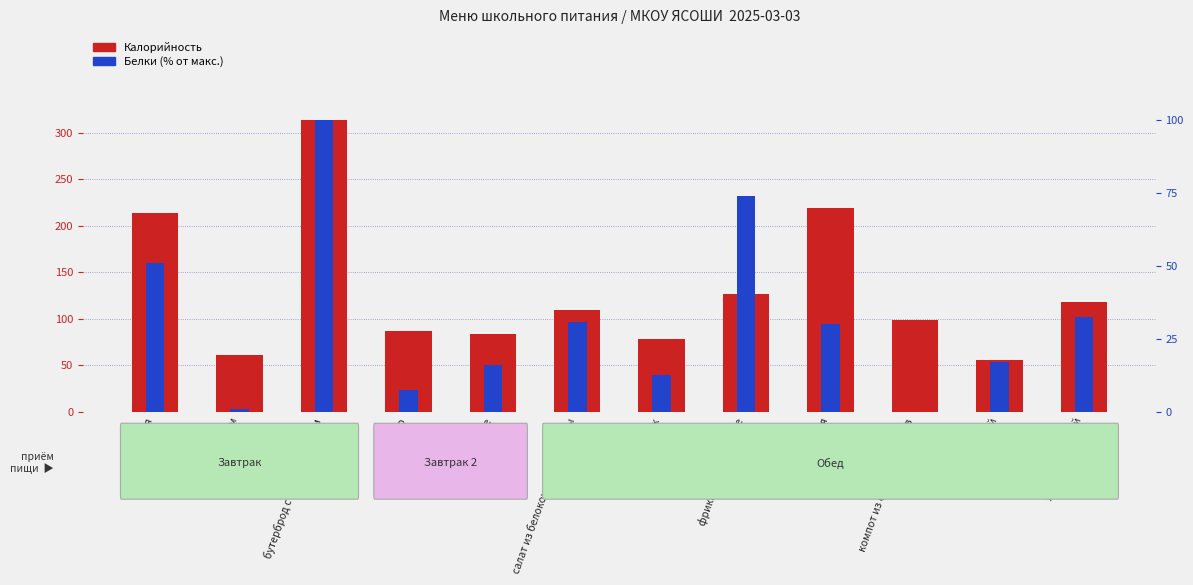

What is the sum of the Белки (% от макс.) values at хлеб пшеничный and свекольник?

45.1